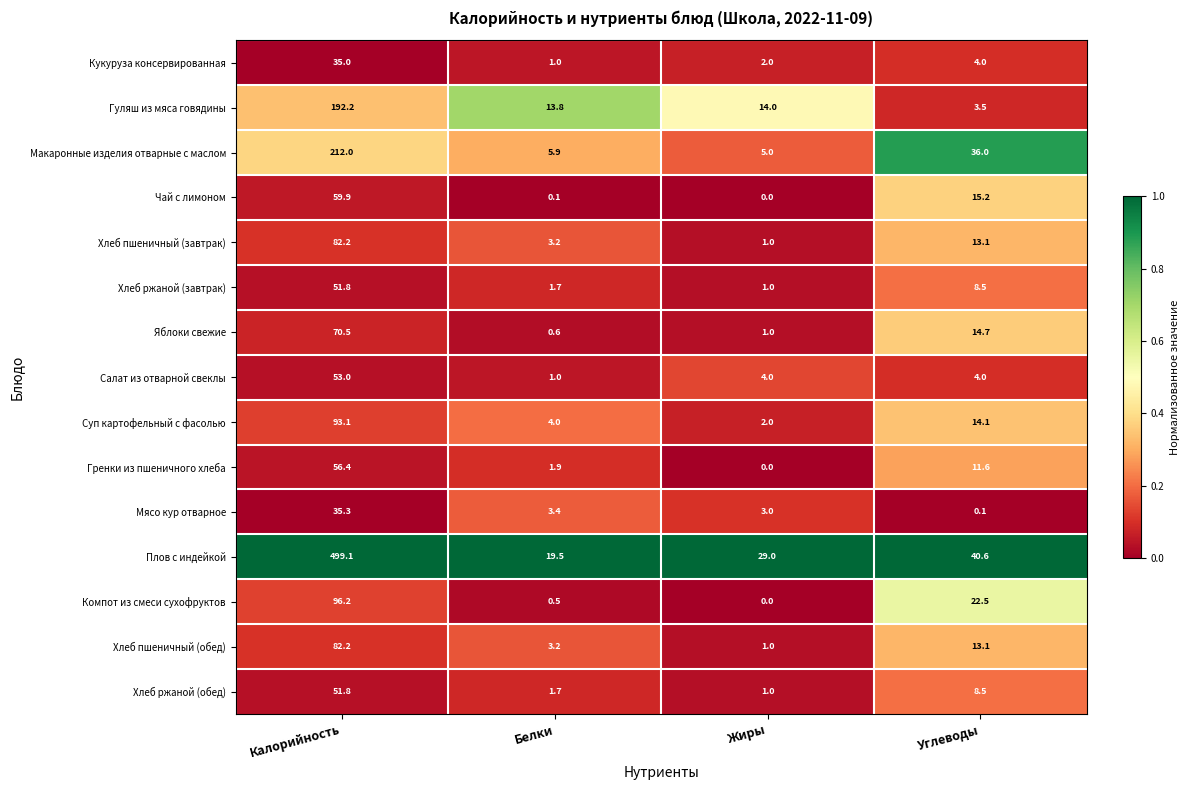

At which label is Хлеб пшеничный (завтрак) closest to 41?

Углеводы